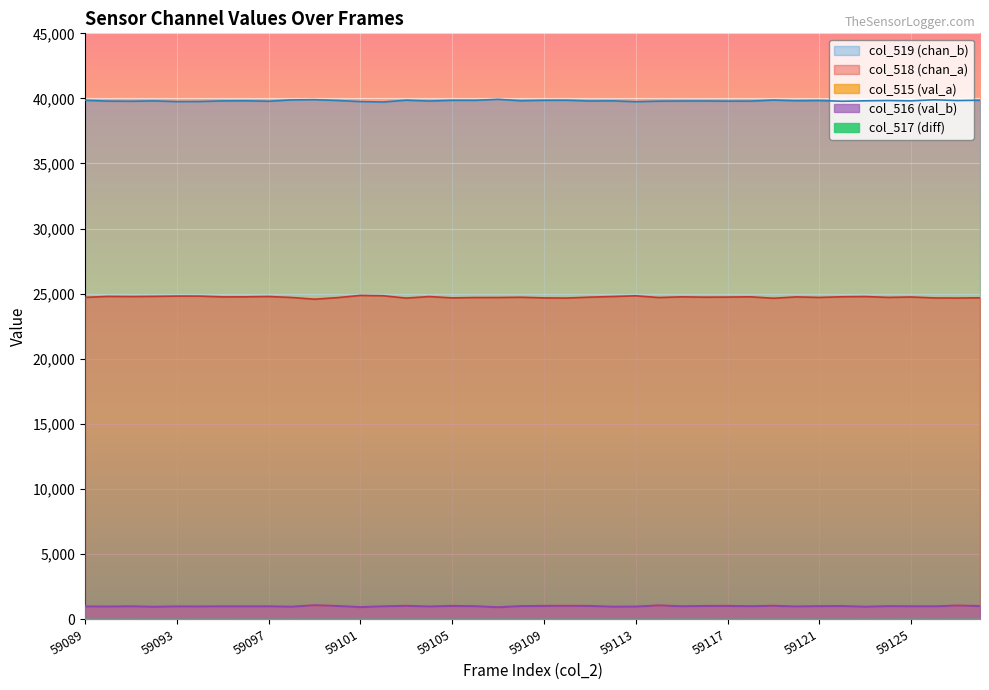

Between 59114 and 59112, which is larger?

59114